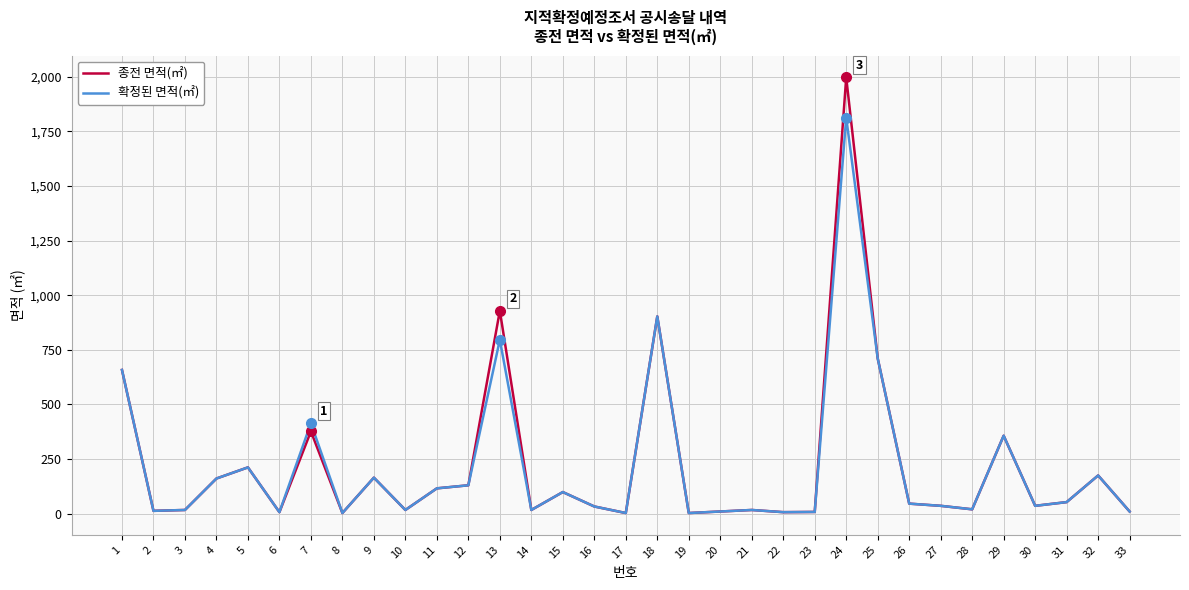

Is this an area chart (filled region under the line)?

No